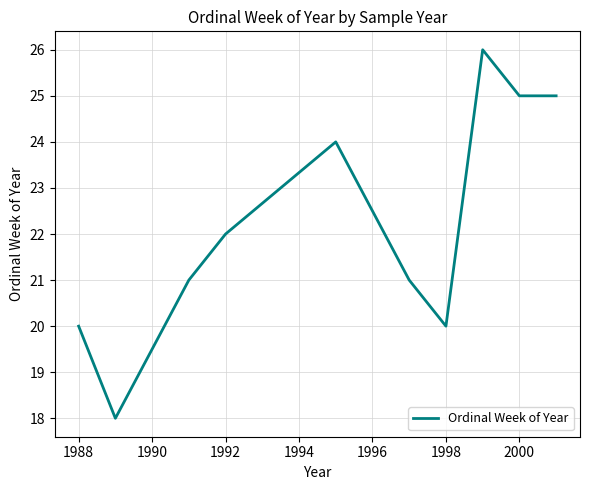

What is the difference between the maximum and minimum values?

8